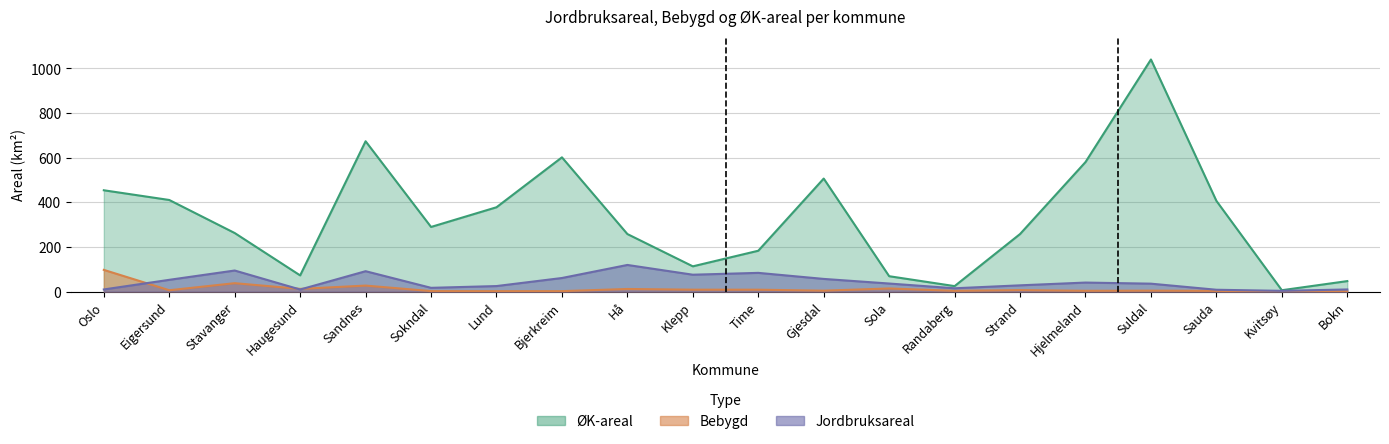

What value does the ØK-areal series have at Sauda?

406.7